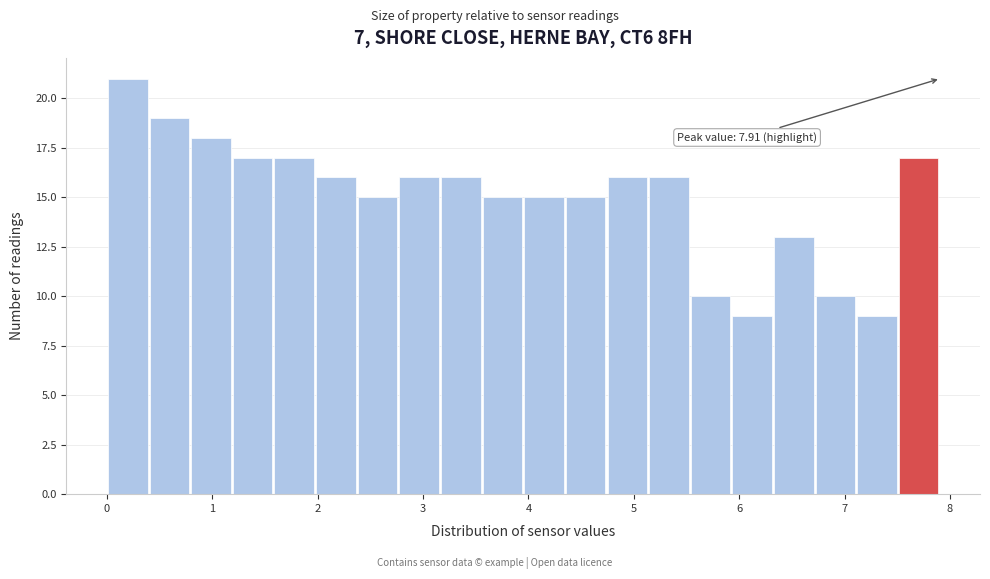

Read against the x-axis, roughly where is the centre of the tallest bar?

0.2